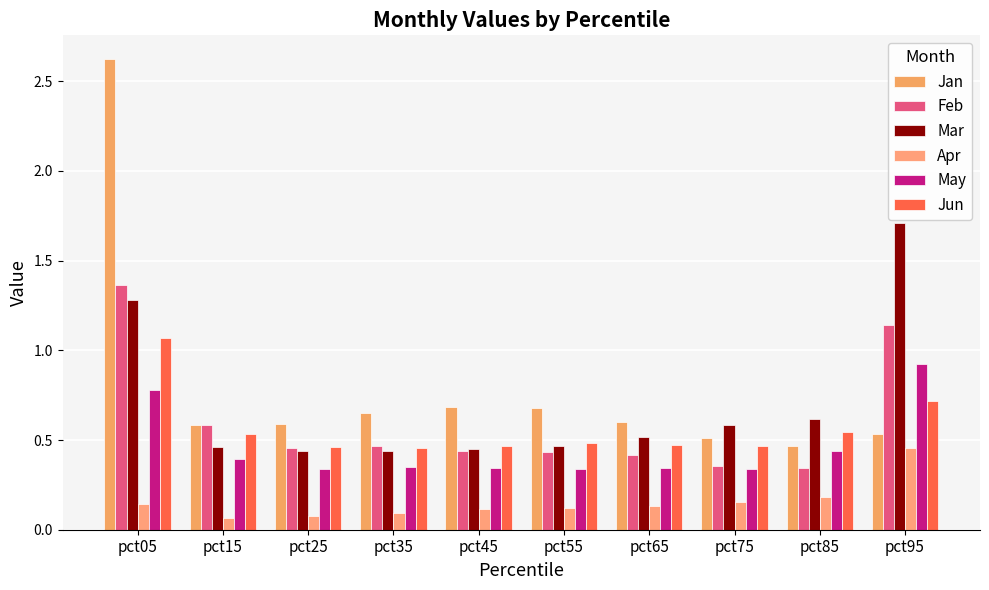

List the labels in order of Jan value, largest first.

pct05, pct45, pct55, pct35, pct65, pct25, pct15, pct95, pct75, pct85